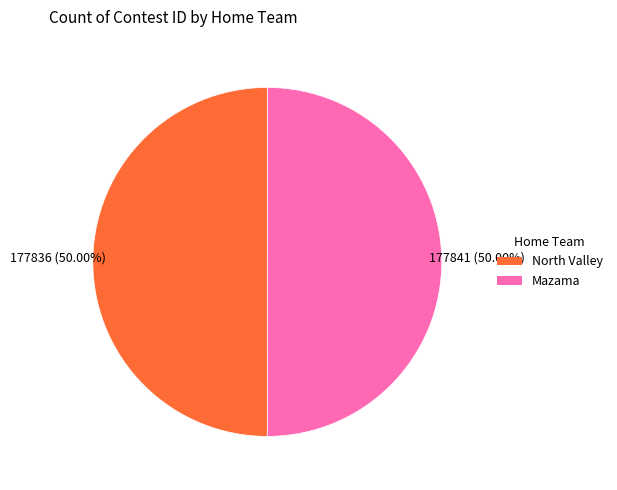

To the nearest percent, what portion does Mazama represent?

50%